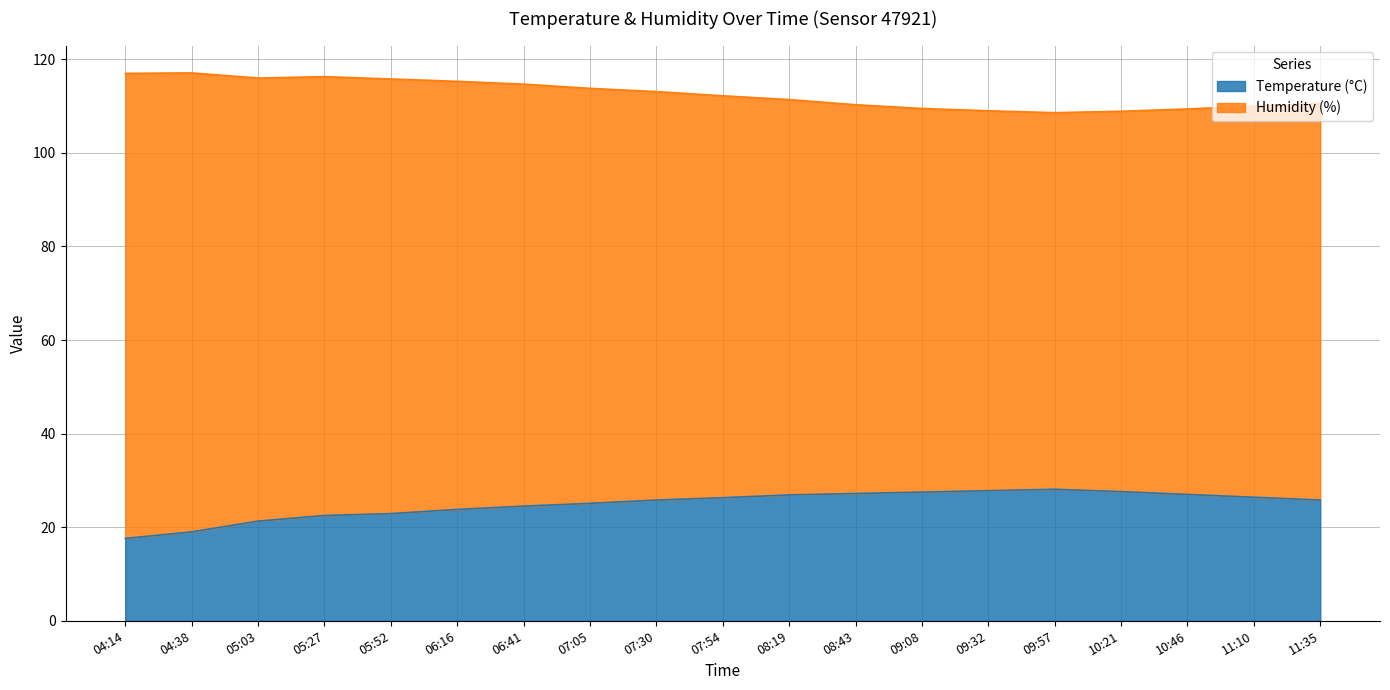

Is it true that the value at 07:05 is 25.1?

True